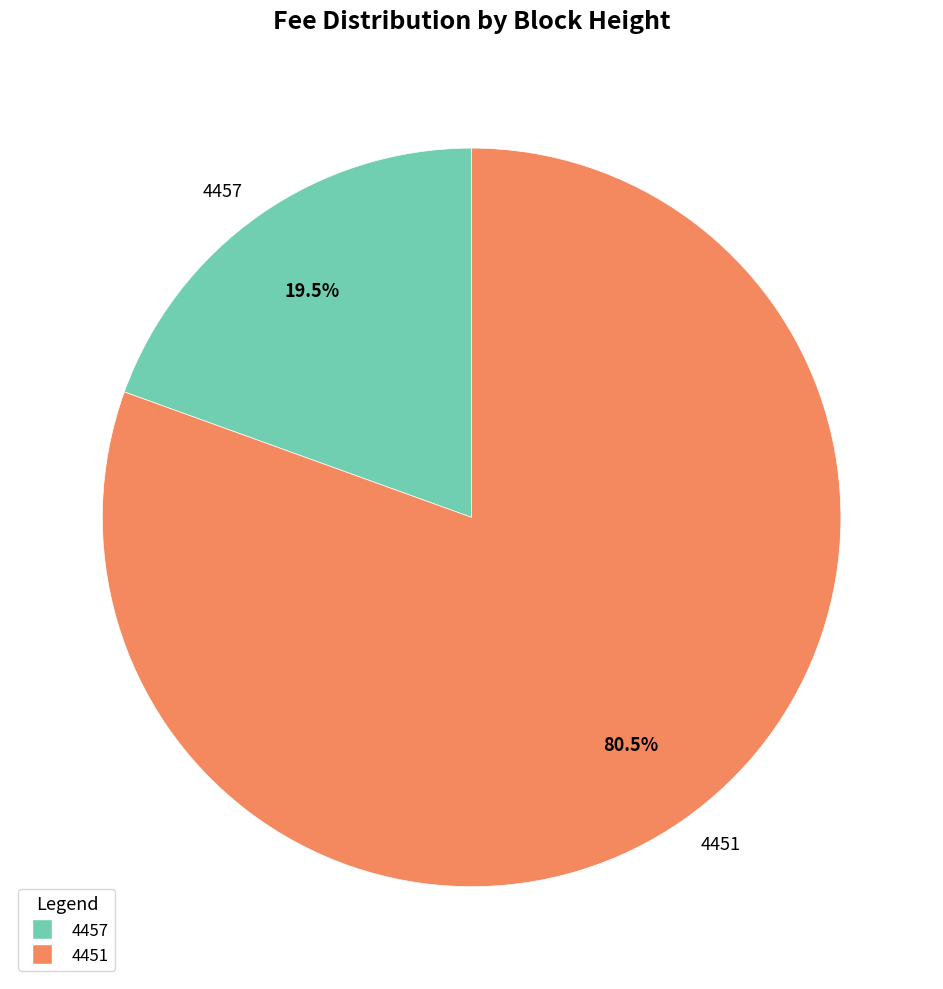

Which category has the smallest portion of the pie?

4457